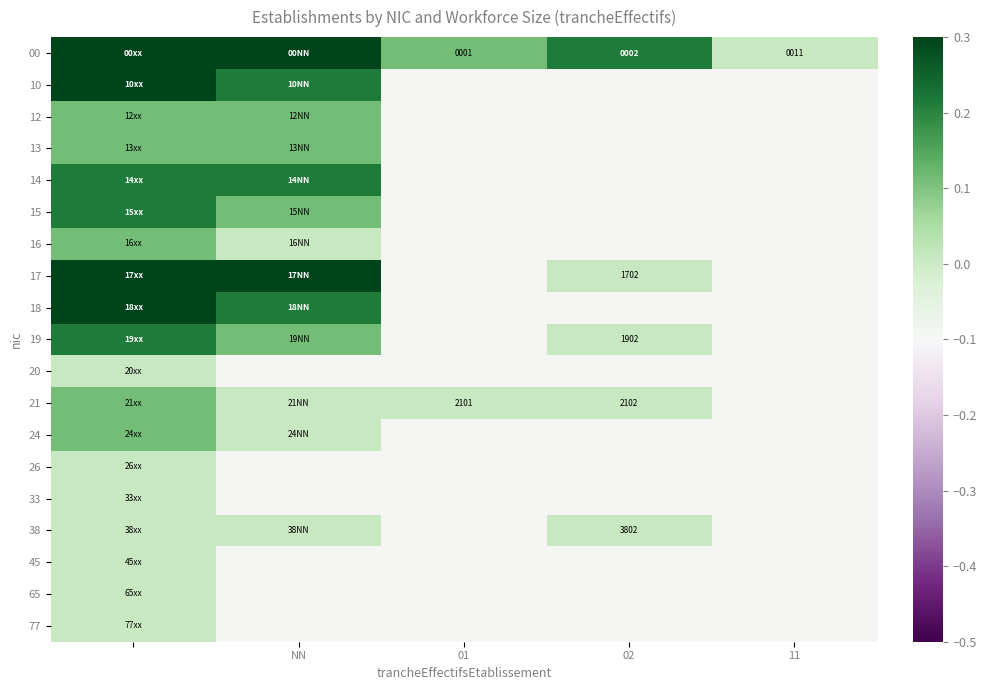

The value of 17 at 02 is 0.0. True or false?

False